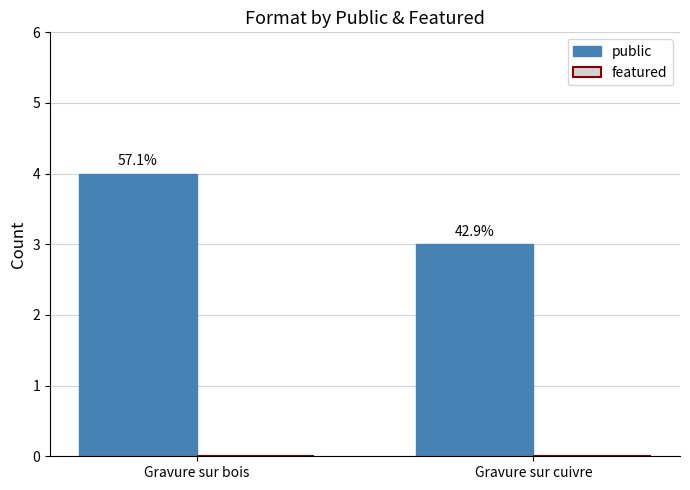

How many bars are there in total?

2